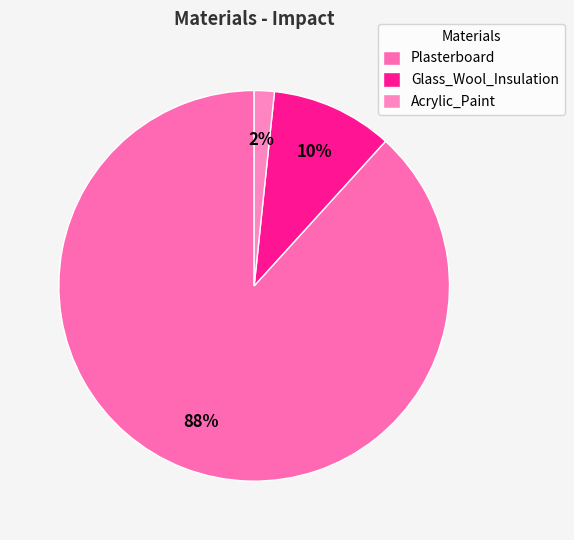

Which category accounts for the majority?

Plasterboard